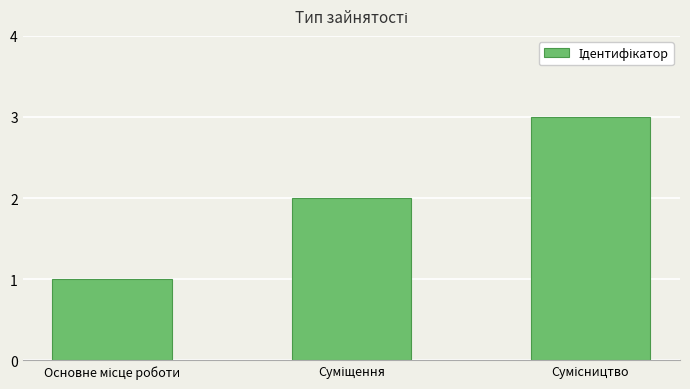

What is the maximum value shown in the chart?

3